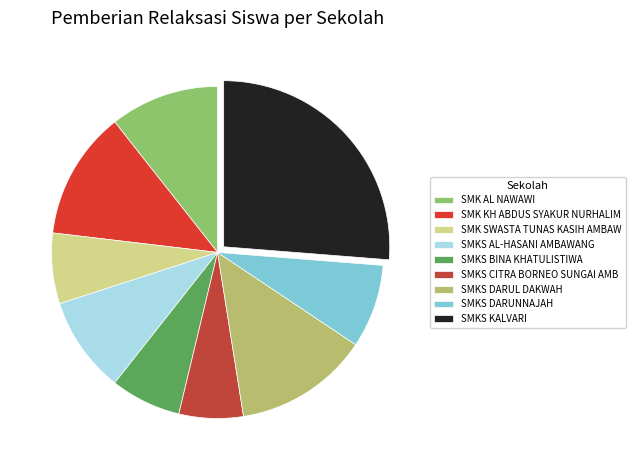

What percentage is NOT represented by SMK AL NAWAWI?

89.4%